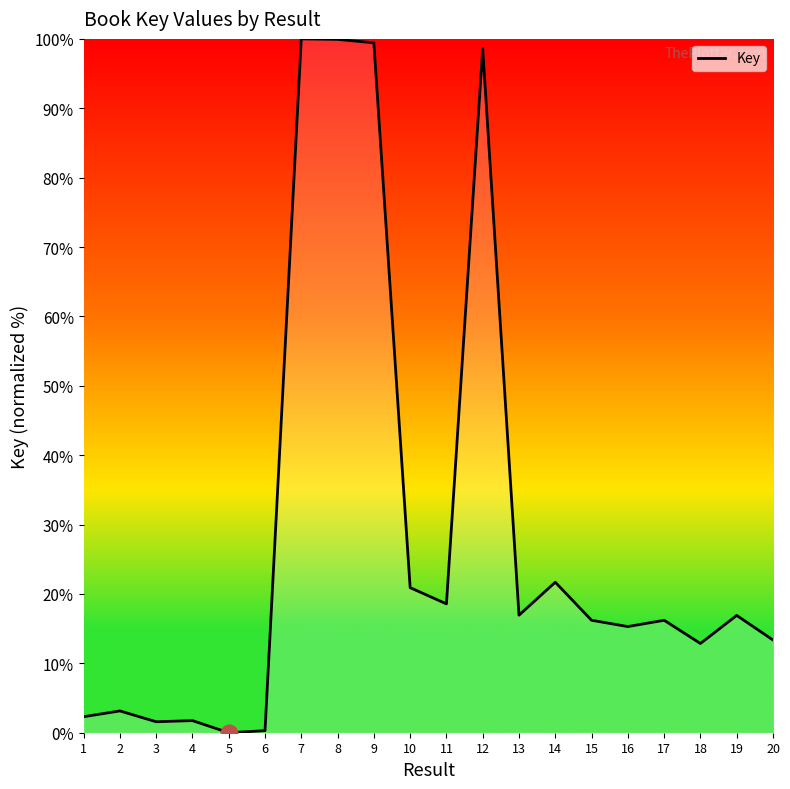

The value at 13 is 16.9. True or false?

True